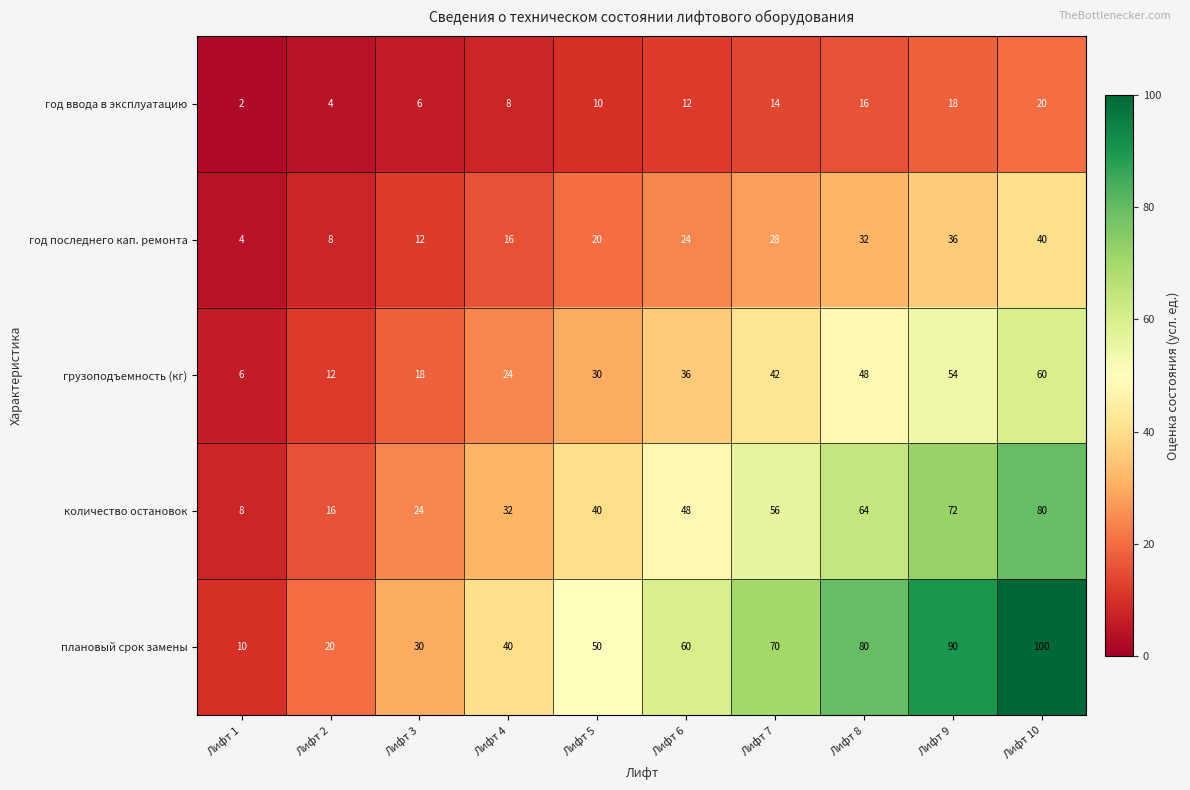

The value of год последнего кап. ремонта at Лифт 8 is 32. True or false?

True